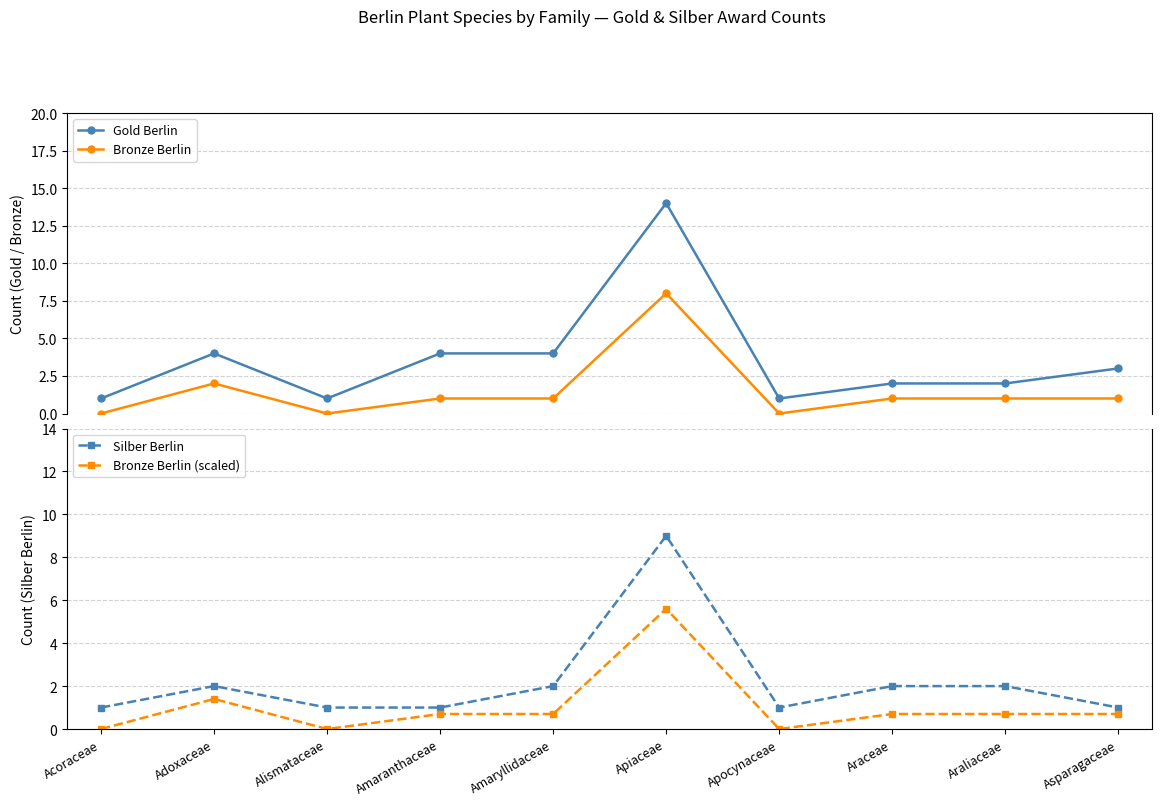

Reading left to right, extract all data points from this chart.

Gold Berlin: 1.0	4.0	1.0	4.0	4.0	14.0	1.0	2.0	2.0	3.0
Bronze Berlin: 0.0	2.0	0.0	1.0	1.0	8.0	0.0	1.0	1.0	1.0
Silber Berlin: 1.0	2.0	1.0	1.0	2.0	9.0	1.0	2.0	2.0	1.0
Bronze Berlin (scaled): 0.0	1.4	0.0	0.7	0.7	5.6	0.0	0.7	0.7	0.7